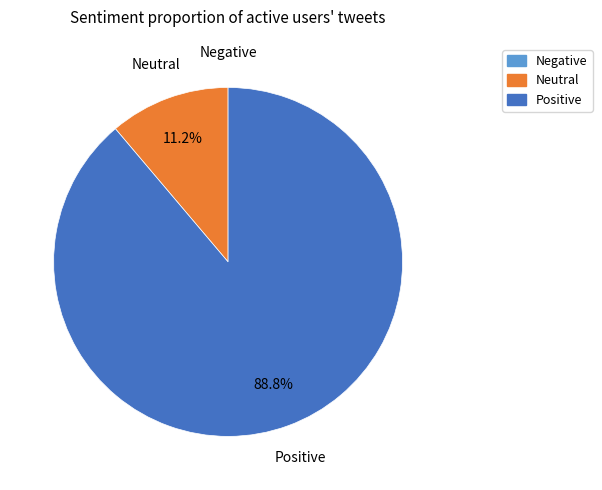

Which slice represents more than half of the pie?

Positive